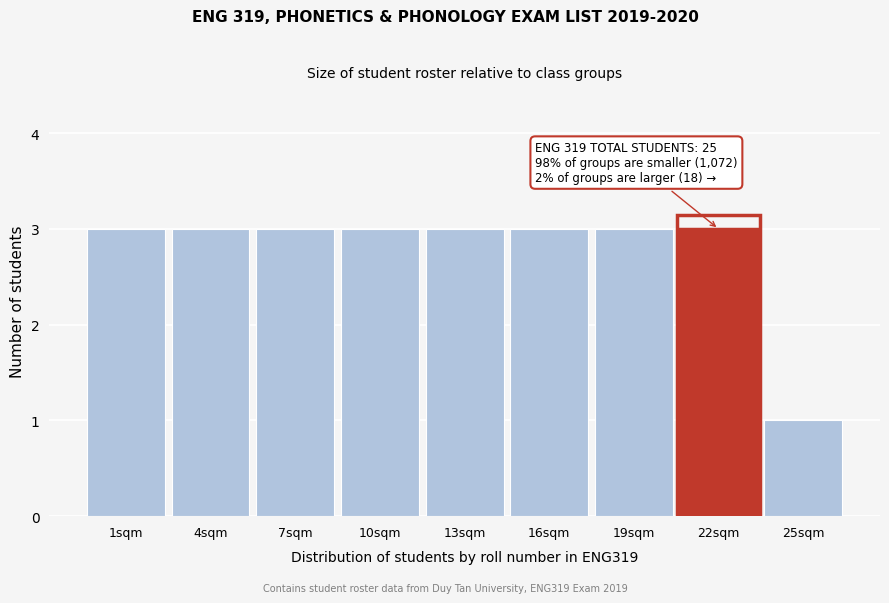

Reading right to left, transcribe all the data shown in this chart.

25sqm=1	22sqm=3	19sqm=3	16sqm=3	13sqm=3	10sqm=3	7sqm=3	4sqm=3	1sqm=3